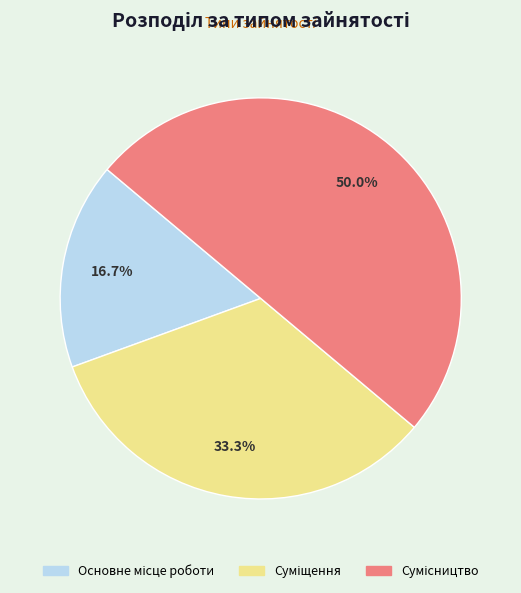

Count the number of slices in the pie.

3